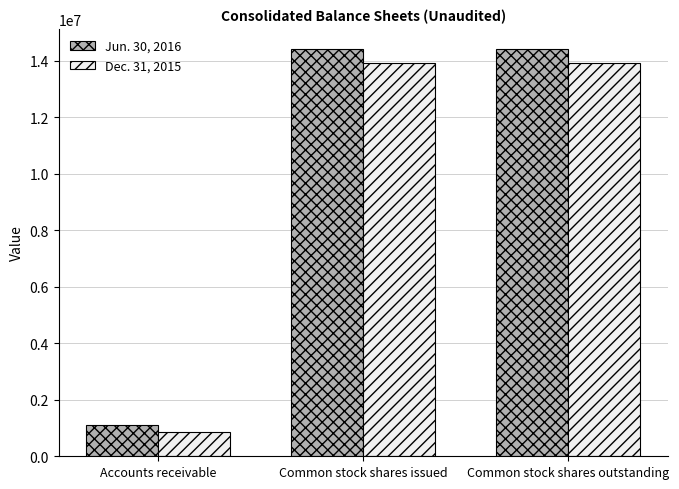

What value does the Dec. 31, 2015 series have at Common stock shares issued, to the nearest 100?

13917500